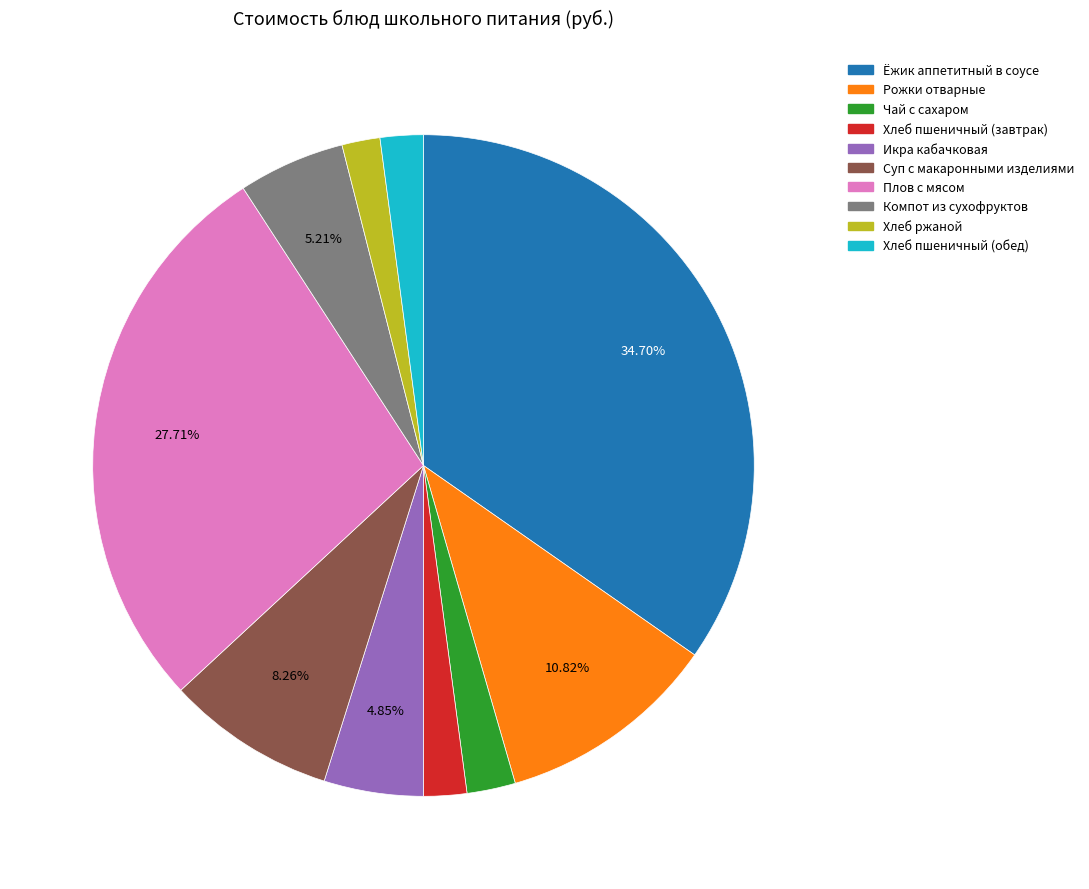

Count the number of slices in the pie.

10